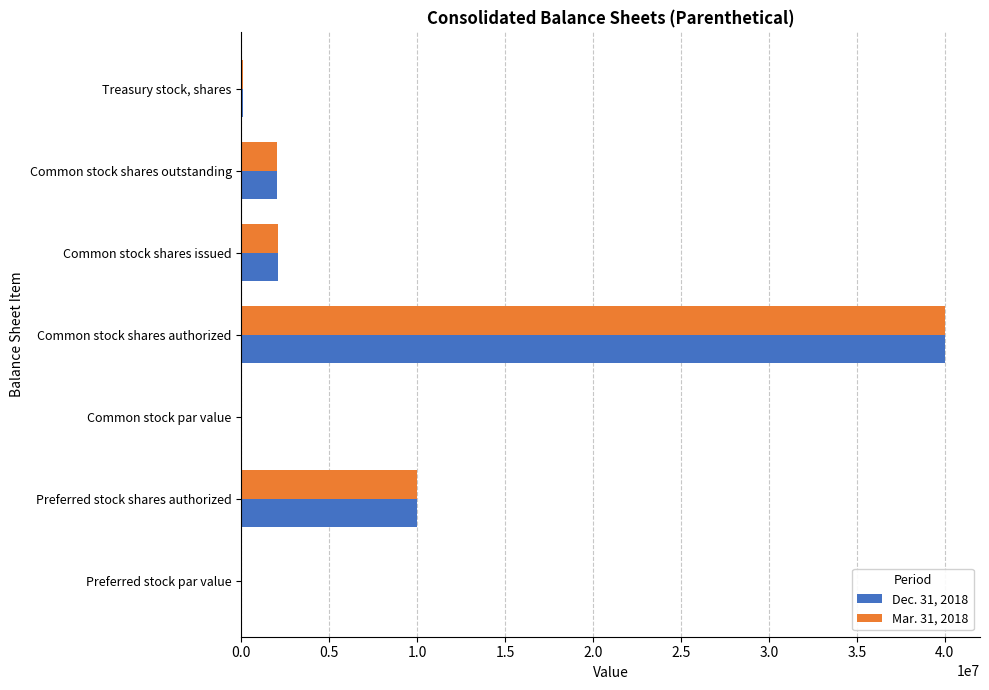

What is the sum of all Dec. 31, 2018 values?

54214333.5